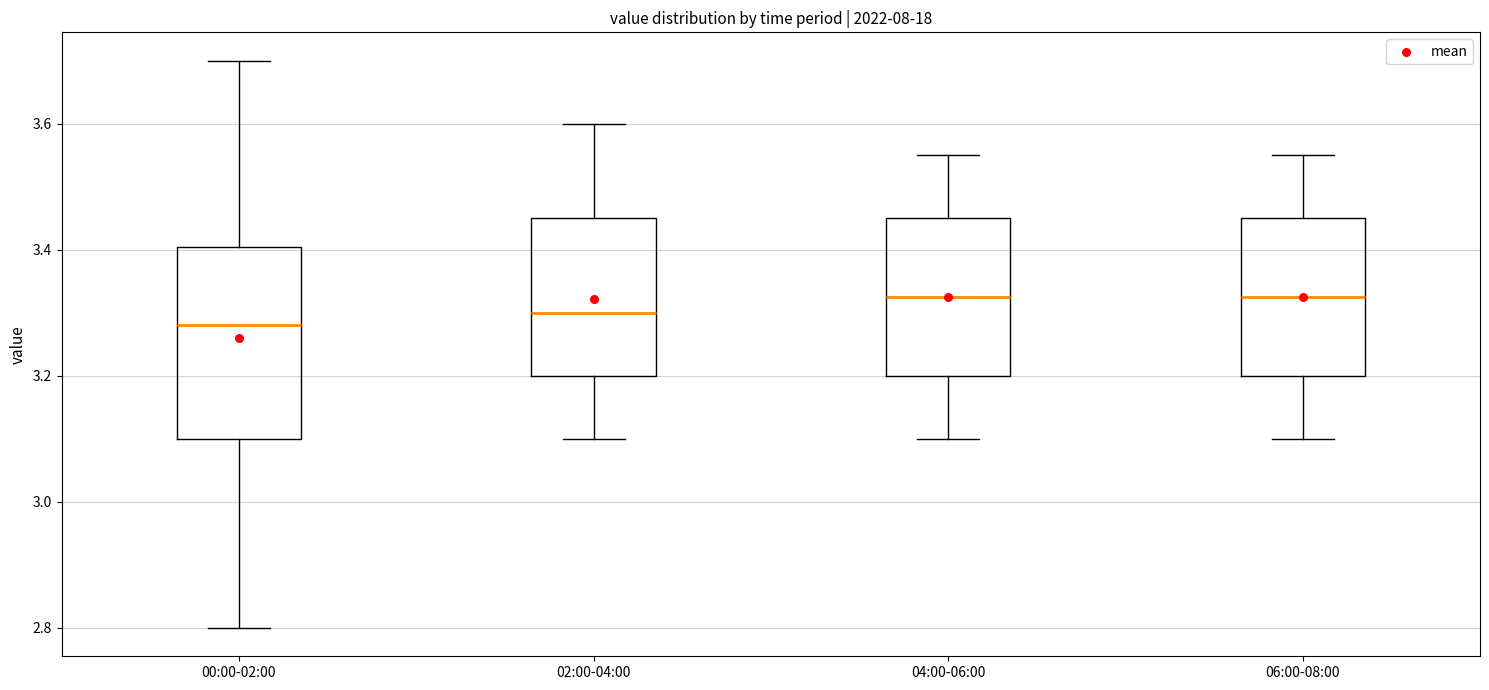

Comparing the boxes themselves (not the whiskers), which one is the tallest?

00:00-02:00